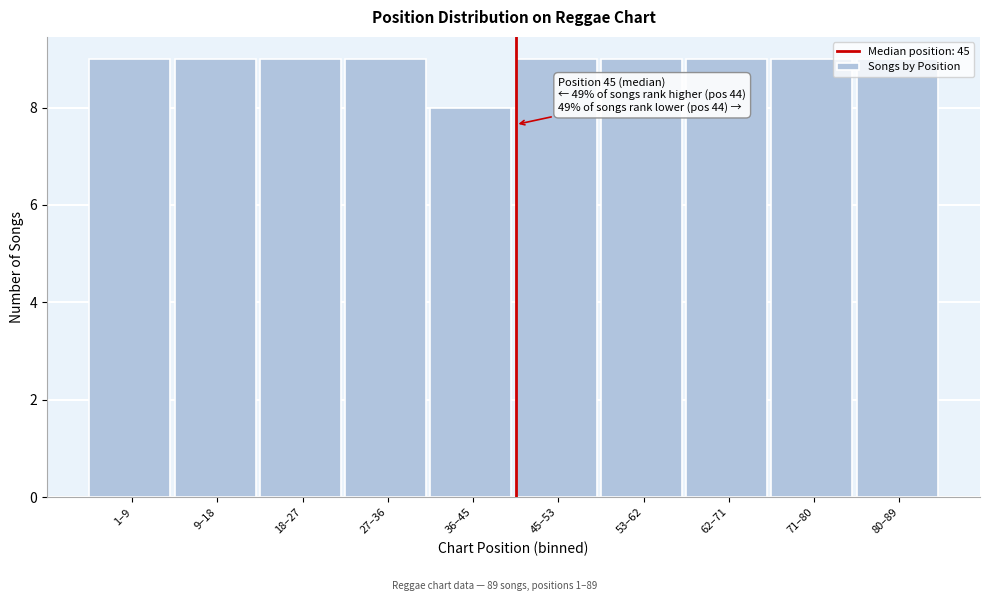

At which category does the chart reach its minimum across all series?

36–45